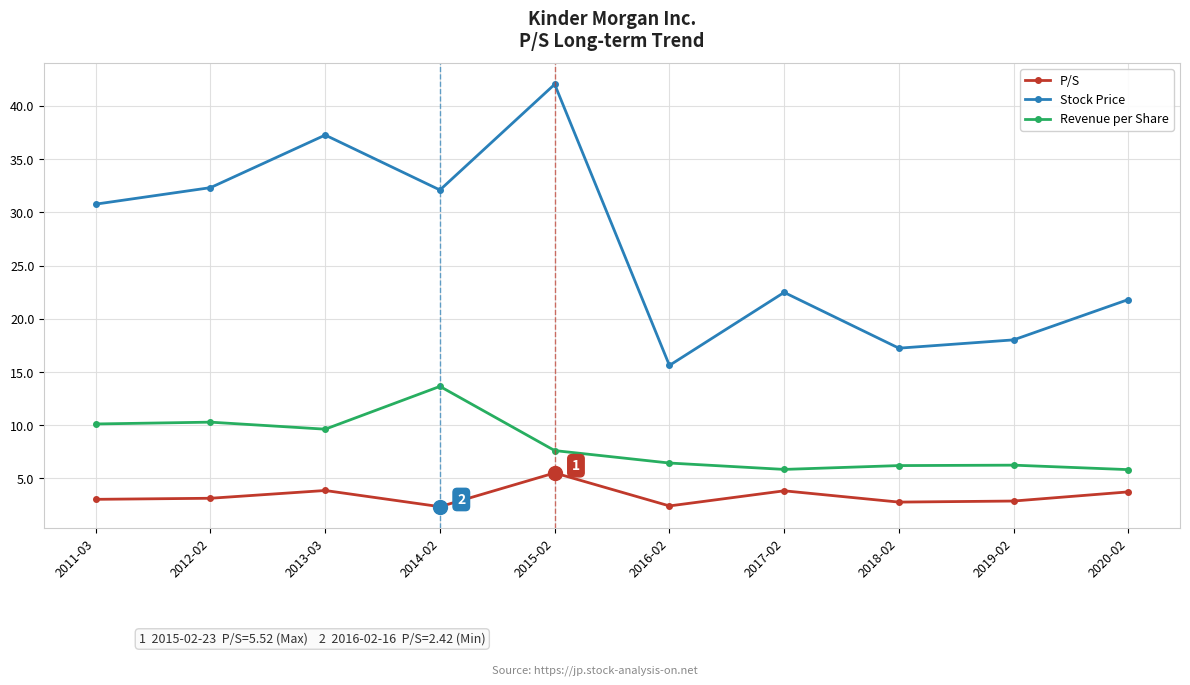

Is the value of Revenue per Share at 2012-02 greater than the value of Stock Price at 2017-02?

No